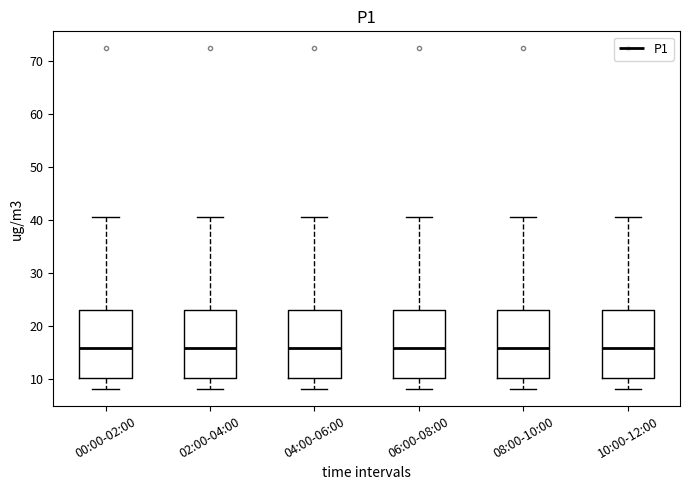

Reading left to right, read every box against the y-axis: the position of its median line, the range the box covers, and the ends of its whiskers. The values are not printed on the chart, so give them approximately, as read against the axis.

00:00-02:00: median 16, box 10 to 23, whiskers 8 to 41
02:00-04:00: median 16, box 10 to 23, whiskers 8 to 41
04:00-06:00: median 16, box 10 to 23, whiskers 8 to 41
06:00-08:00: median 16, box 10 to 23, whiskers 8 to 41
08:00-10:00: median 16, box 10 to 23, whiskers 8 to 41
10:00-12:00: median 16, box 10 to 23, whiskers 8 to 41